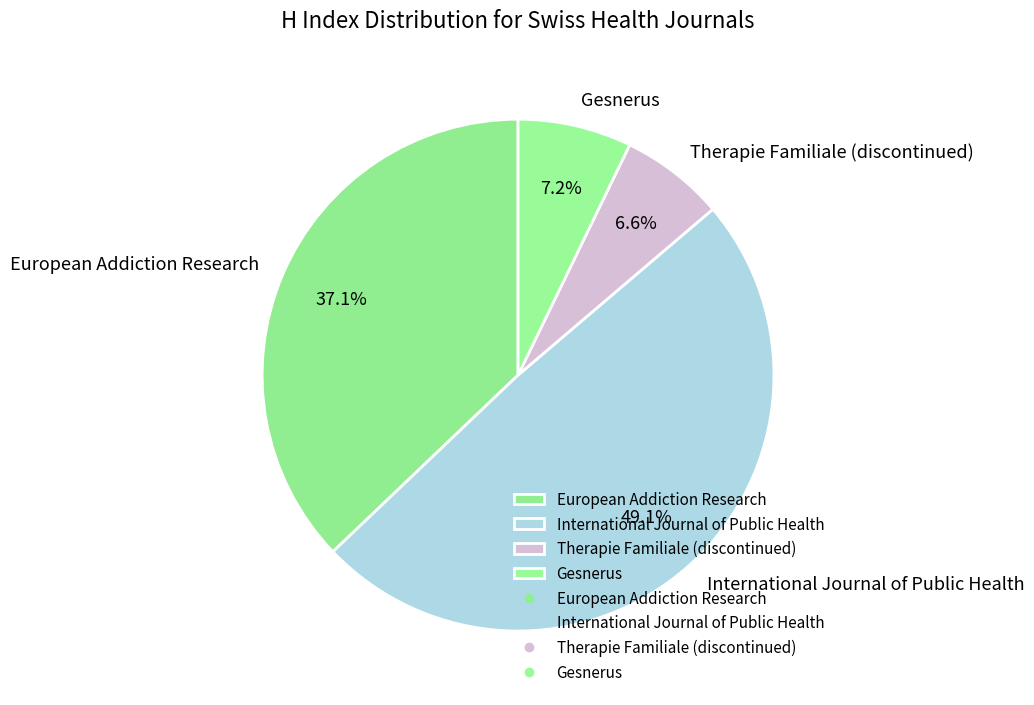

Between European Addiction Research and Gesnerus, which is larger?

European Addiction Research